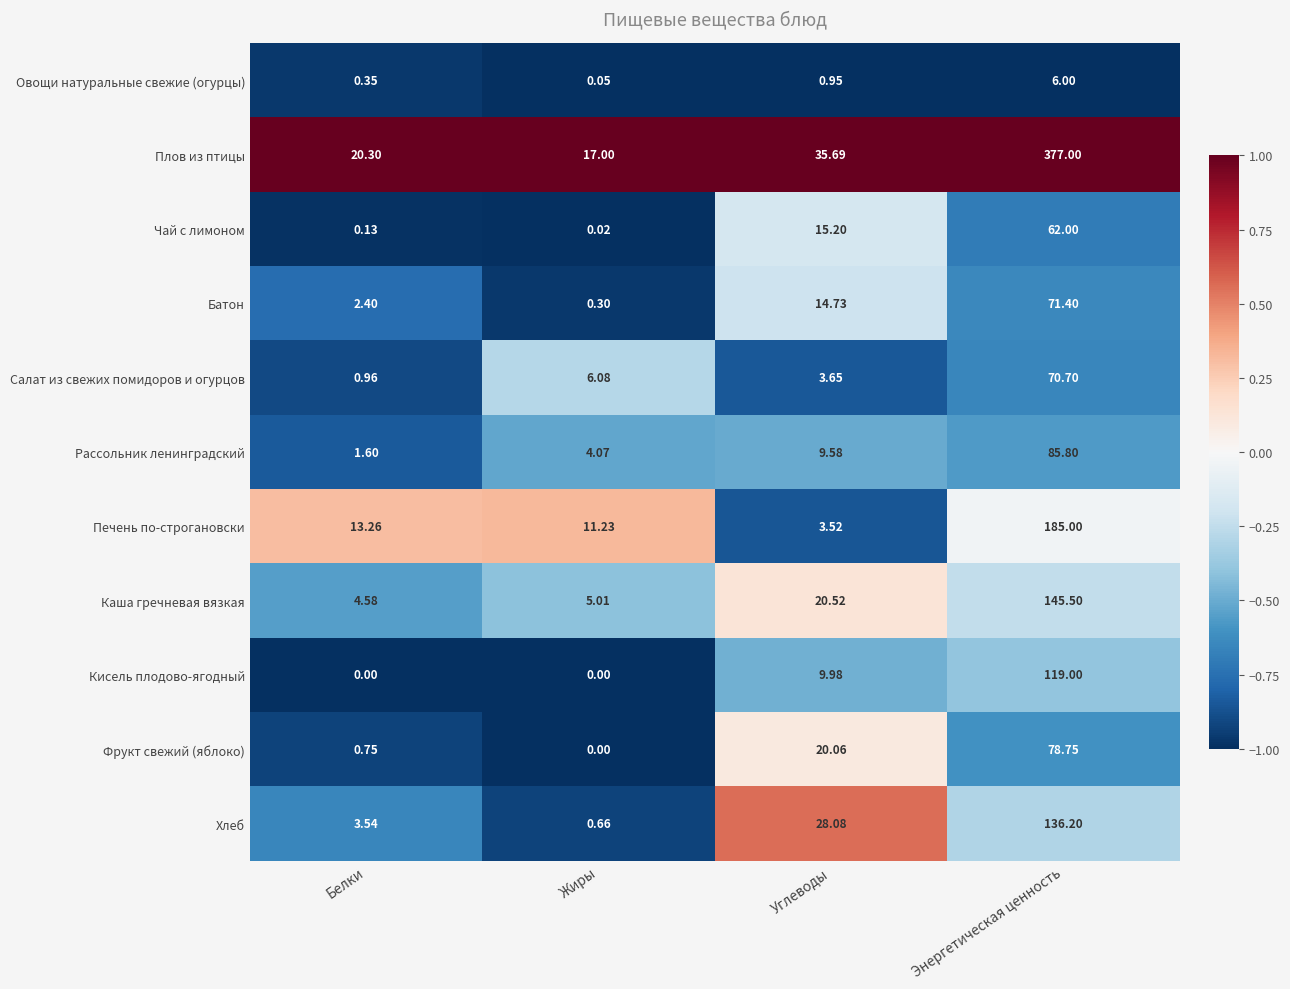

What is the total value across all series at Углеводы?

162.0